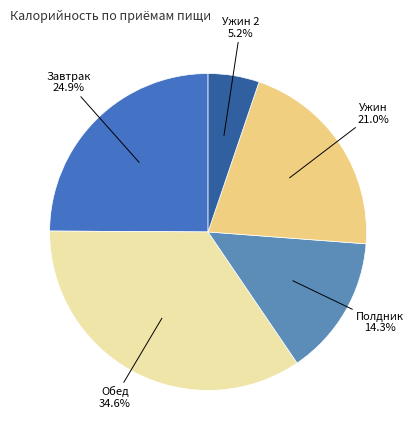

Does any single category account for the majority?

No